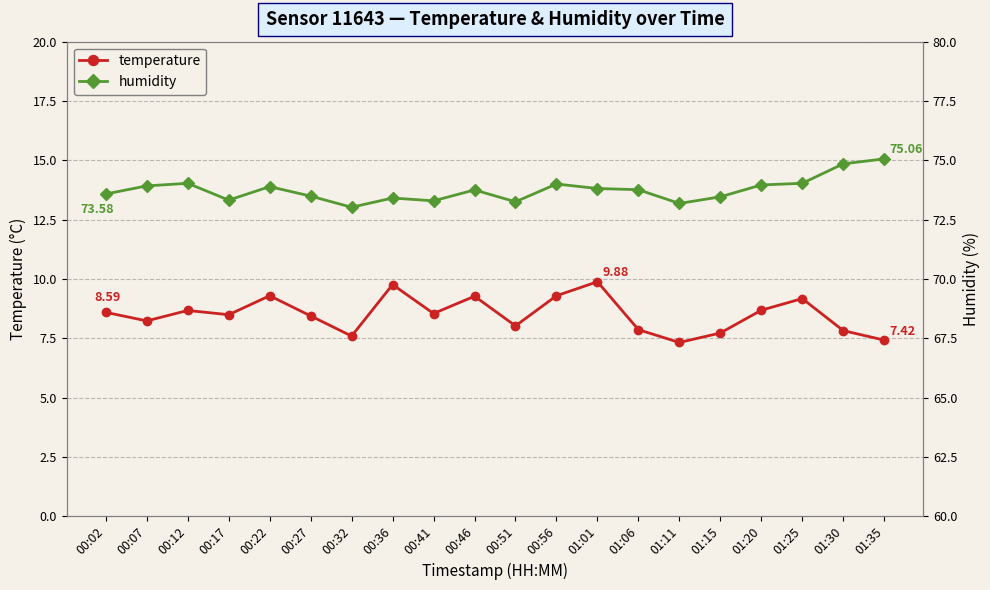

What is the maximum value shown in the chart?

75.1